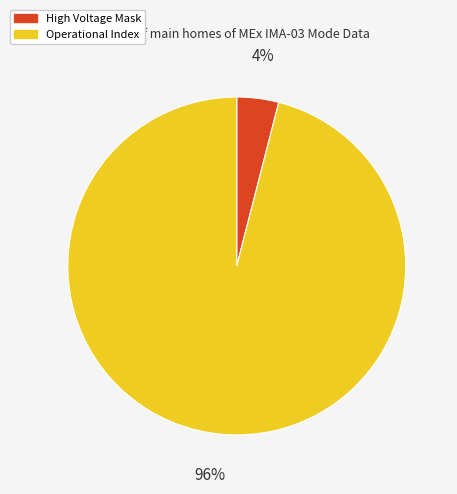

Is there a majority slice in this chart?

Yes